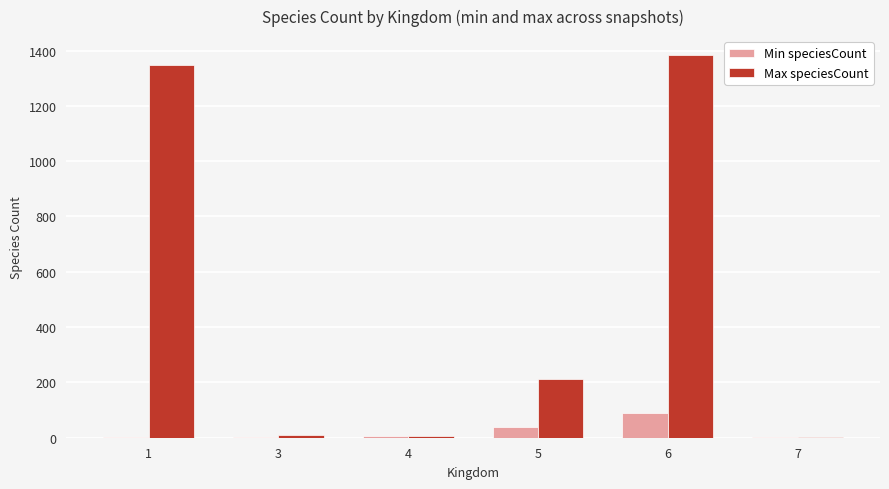

At which category is the sum across all series the highest?

6